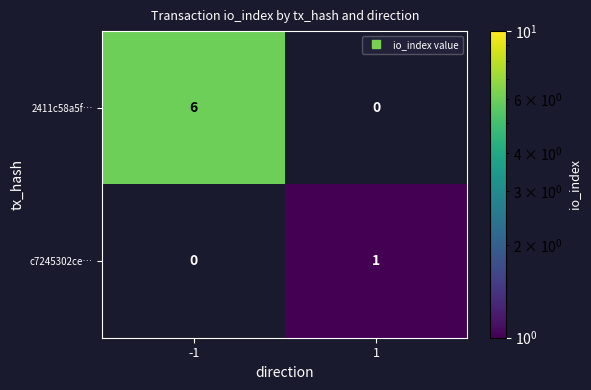

Rank the series by their maximum value, from highest to lowest.

2411c58a5f…, c7245302ce…